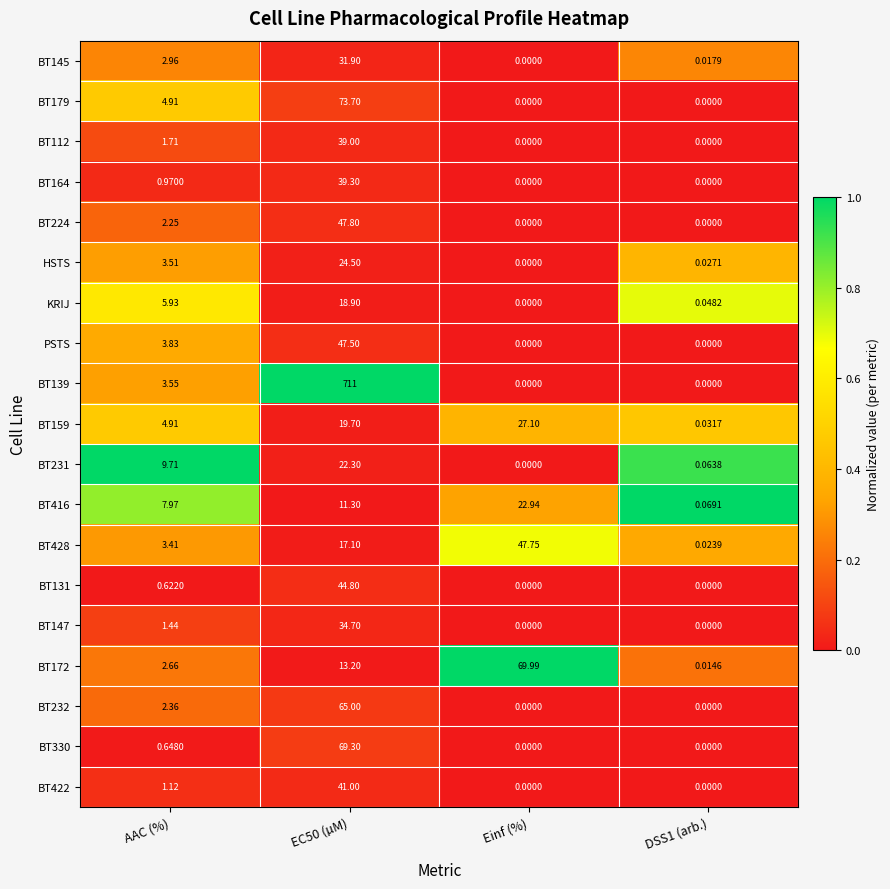

List the series in order of their peak value, highest first.

BT139, BT179, BT172, BT330, BT232, BT224, BT428, PSTS, BT131, BT422, BT164, BT112, BT147, BT145, BT159, HSTS, BT416, BT231, KRIJ